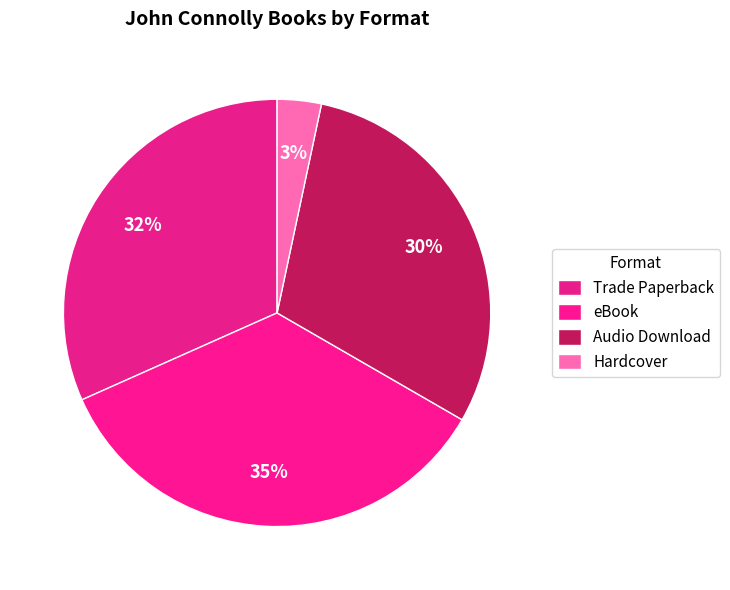

Rank the categories by value from highest to lowest.

eBook, Trade Paperback, Audio Download, Hardcover